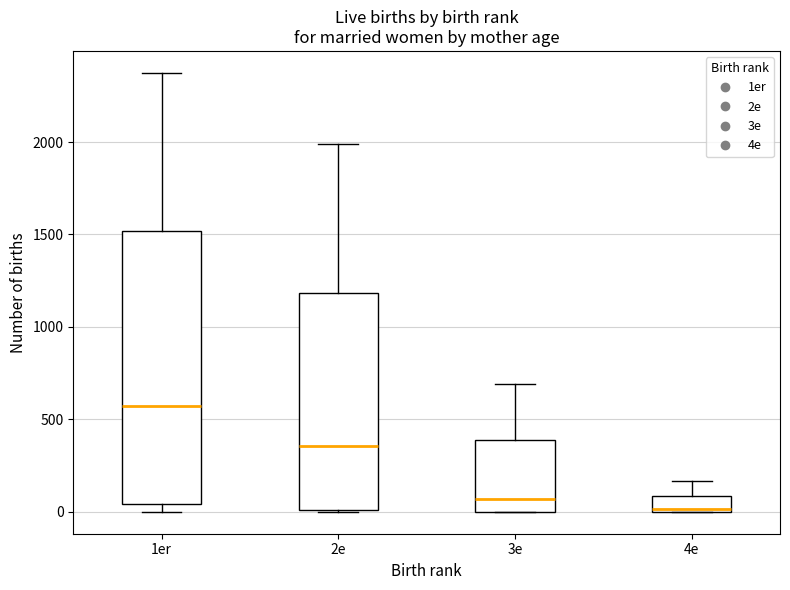

Where does the upper whisker of the box for 3e end on the y-axis? The values are not printed on the chart, so give them approximately, as read against the axis.

700